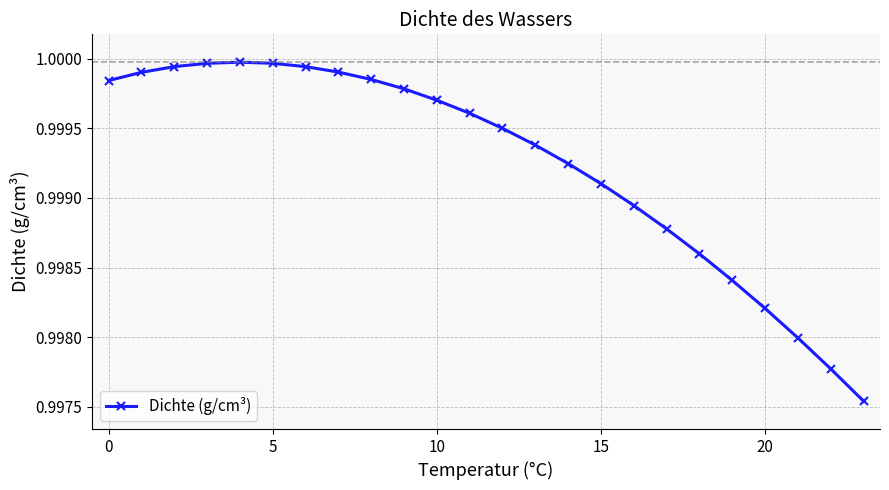

True or false: there are more than 2 points higher than both neighbors.

False